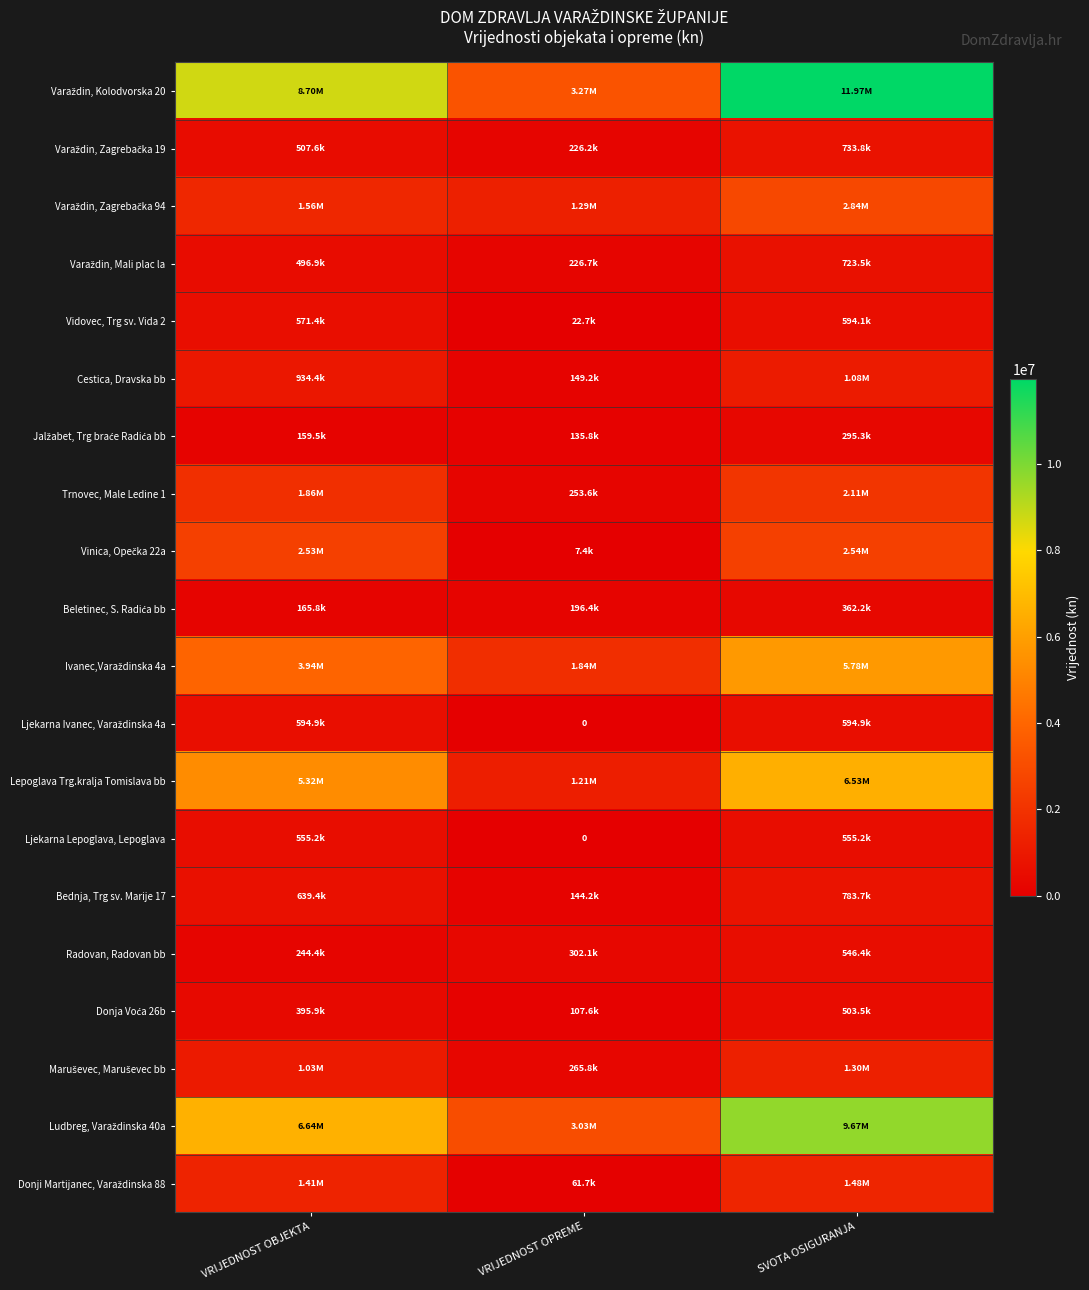

What is the spread (max minus min) of values at VRIJEDNOST OPREME?

3270833.8